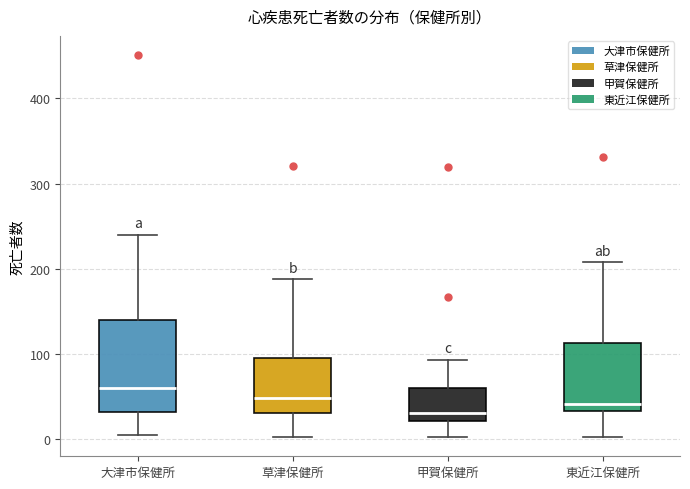

Which box has the lowest median line?

甲賀保健所